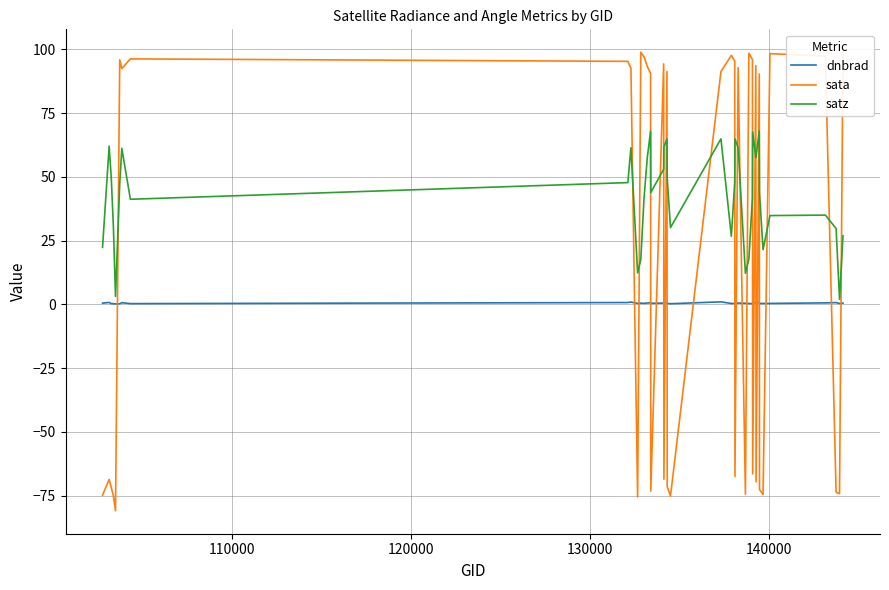

What is the difference between the second highest and minimum values in the satz series?

65.9